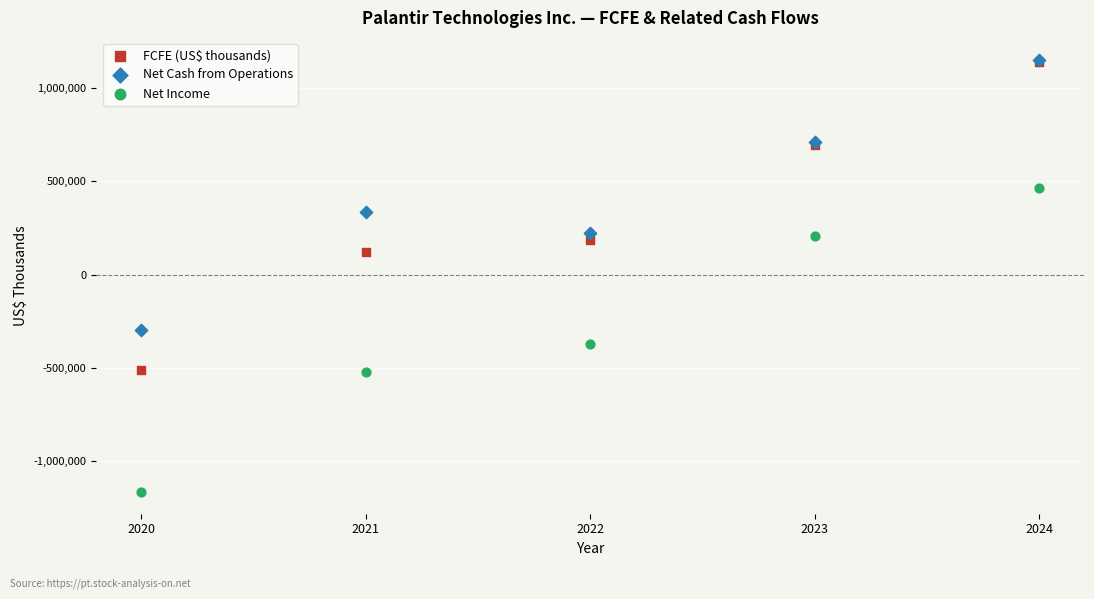

What are all the series names shown in the legend?

FCFE (US$ thousands), Net Cash from Operations, Net Income